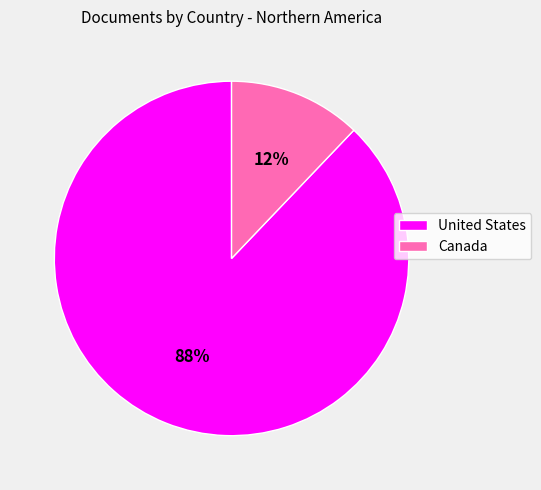

Count the number of slices in the pie.

2